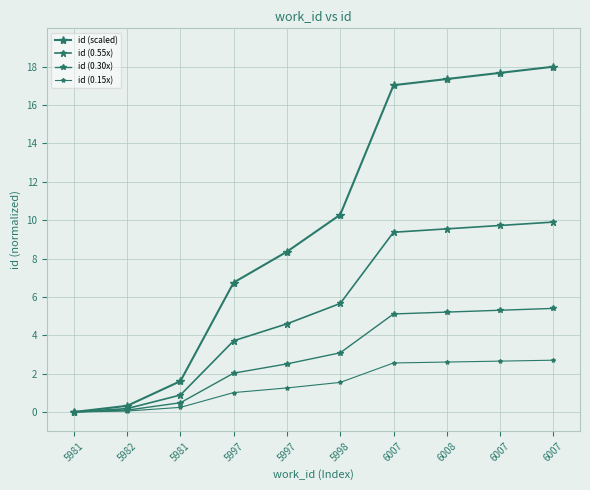

Is this an area chart (filled region under the line)?

No